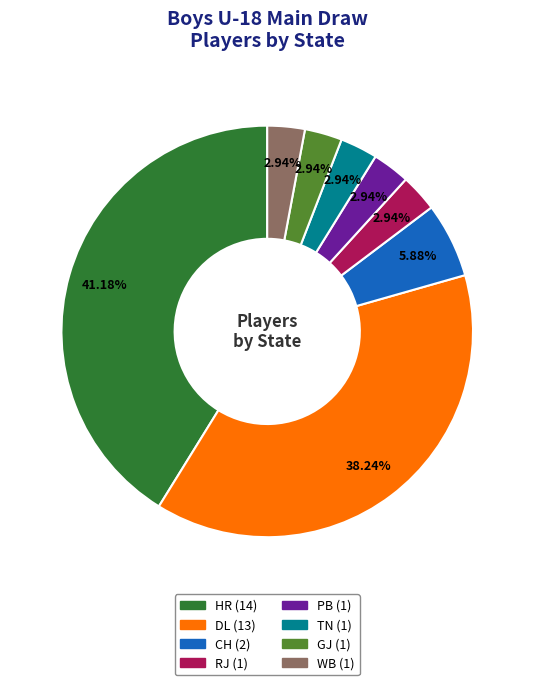

Does RJ account for over 50% of the chart?

No